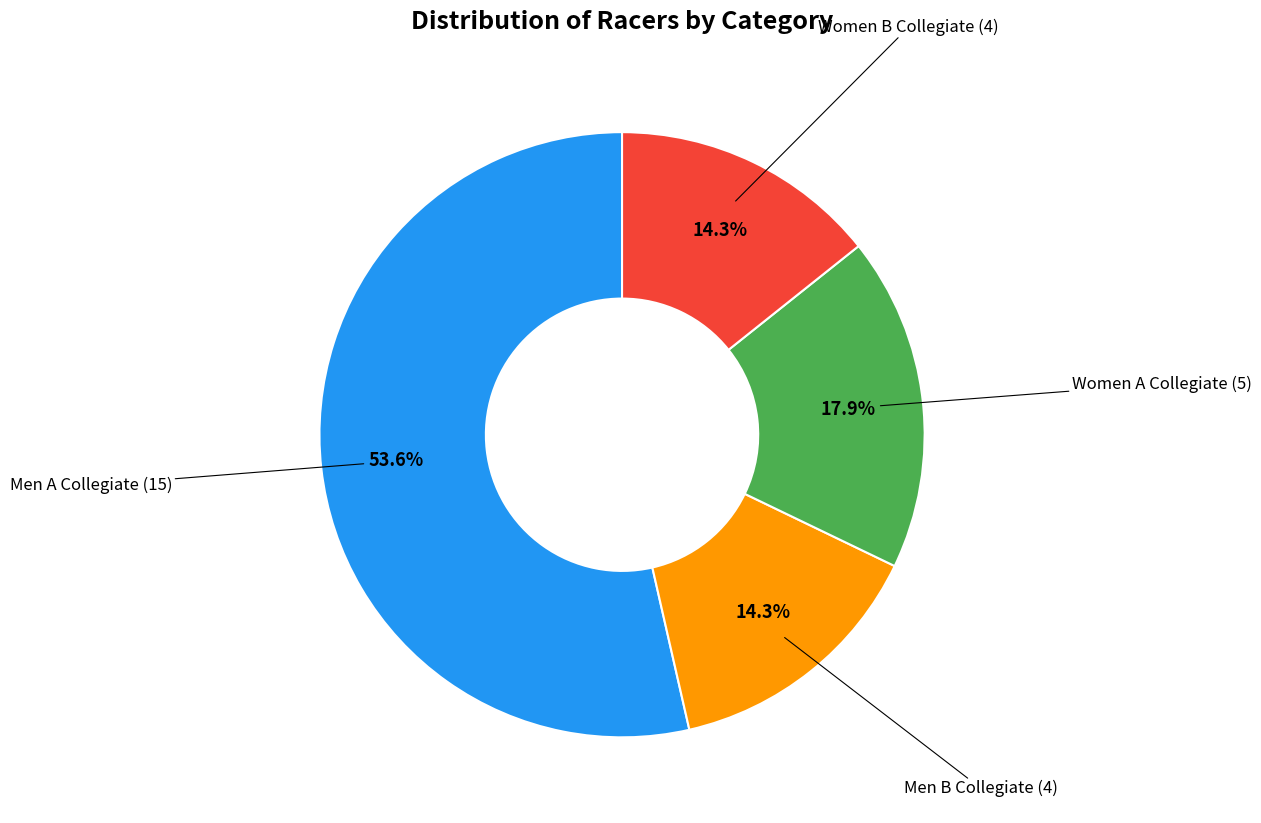

How many segments does this pie chart have?

4